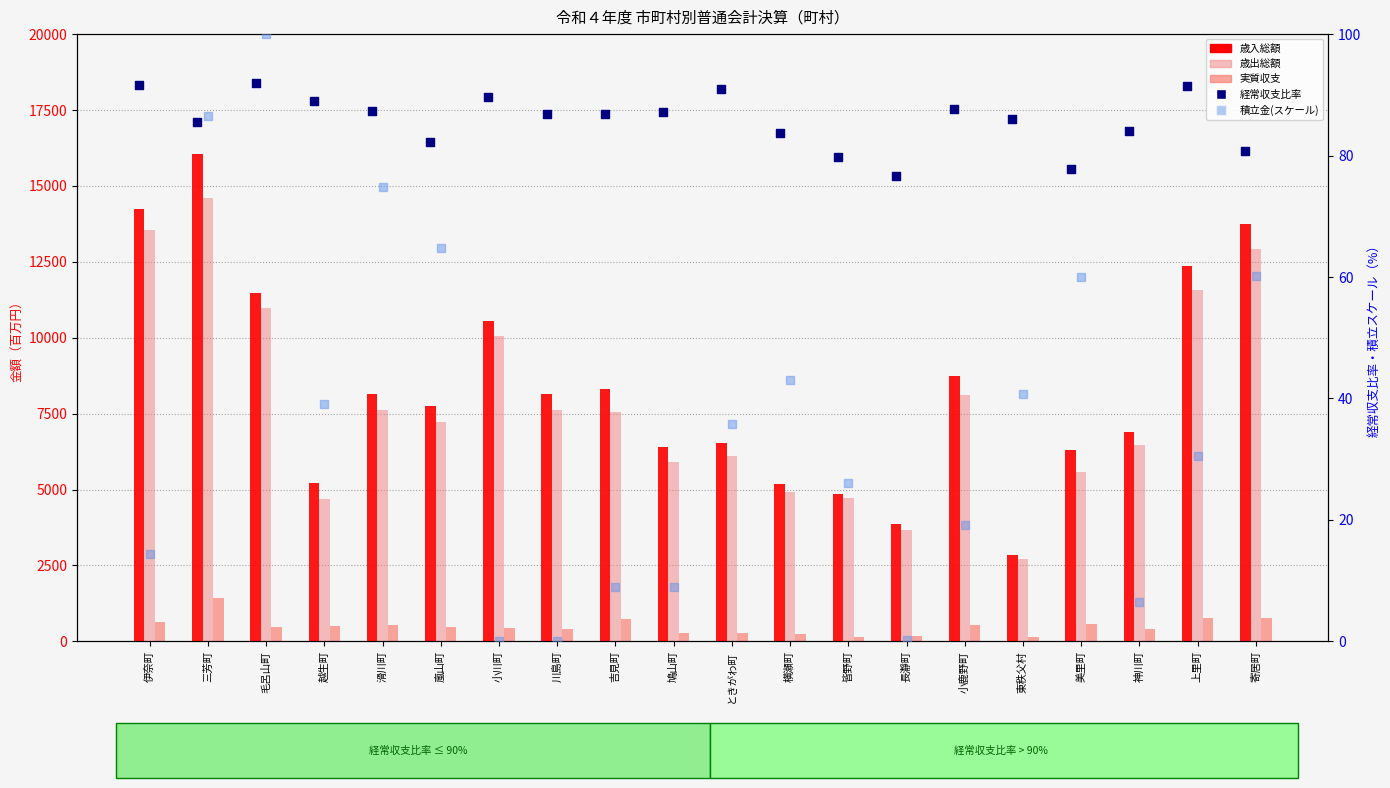

Which series has the largest Y range (max minus min)?

歳入総額